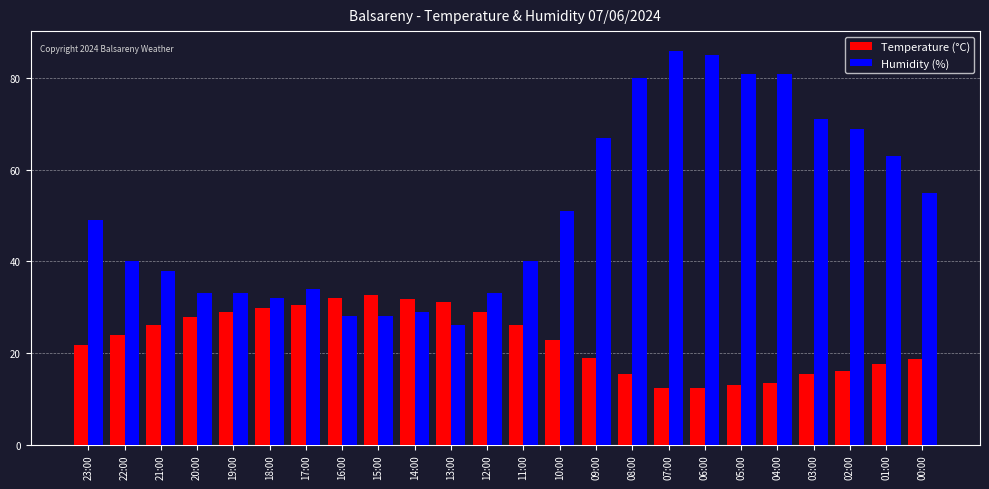

What is the minimum value for Humidity (%)?

26.0